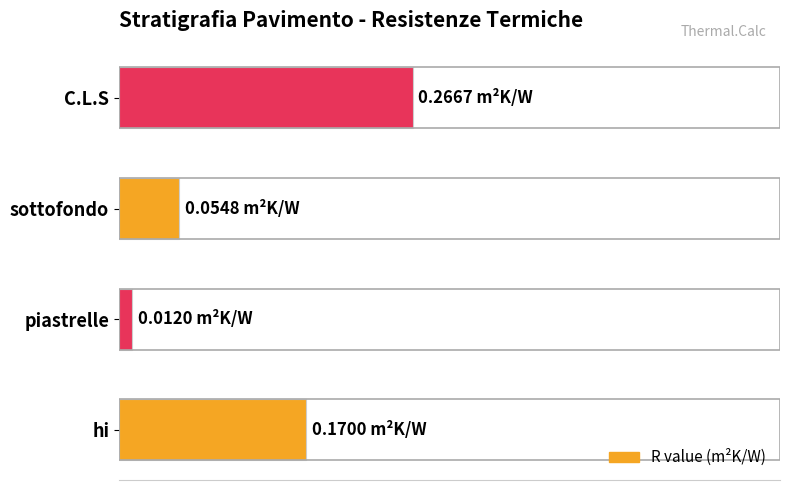

List the labels in order of value, smallest first.

piastrelle, sottofondo, hi, C.L.S